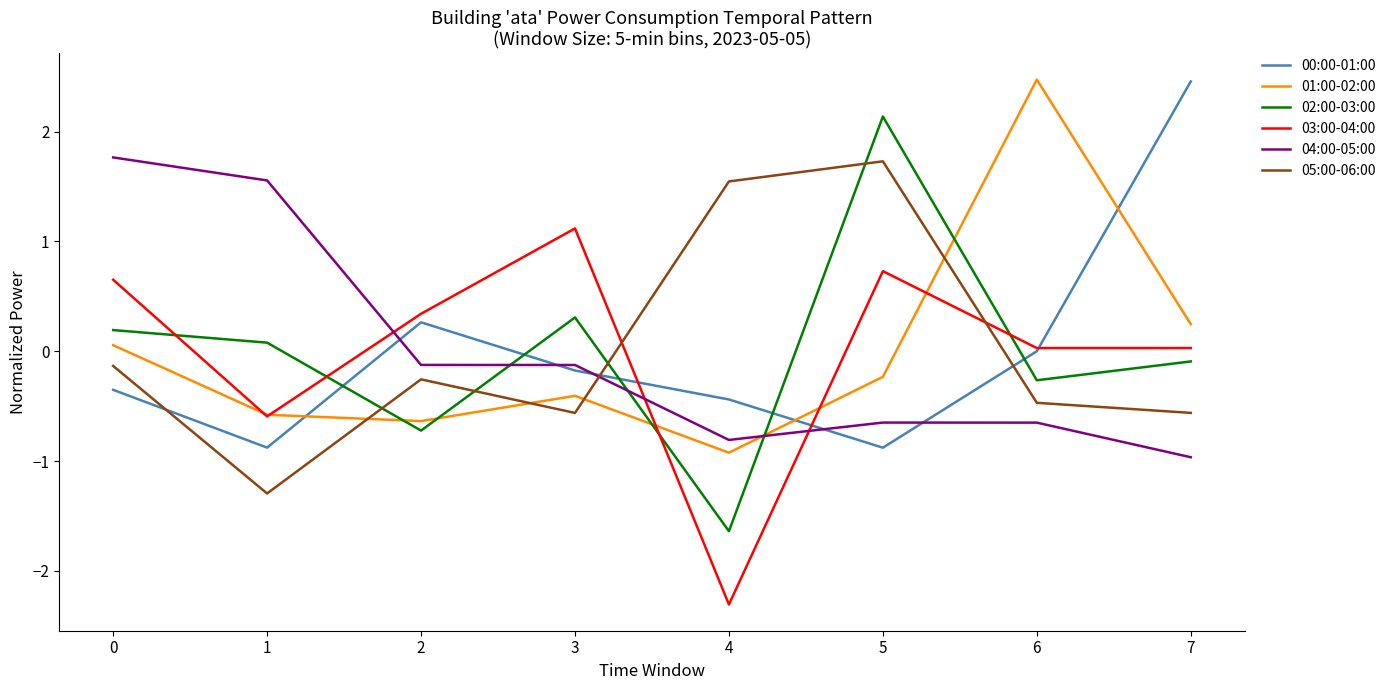

True or false: 02:00-03:00 has a value of 0.2 at 0.

True